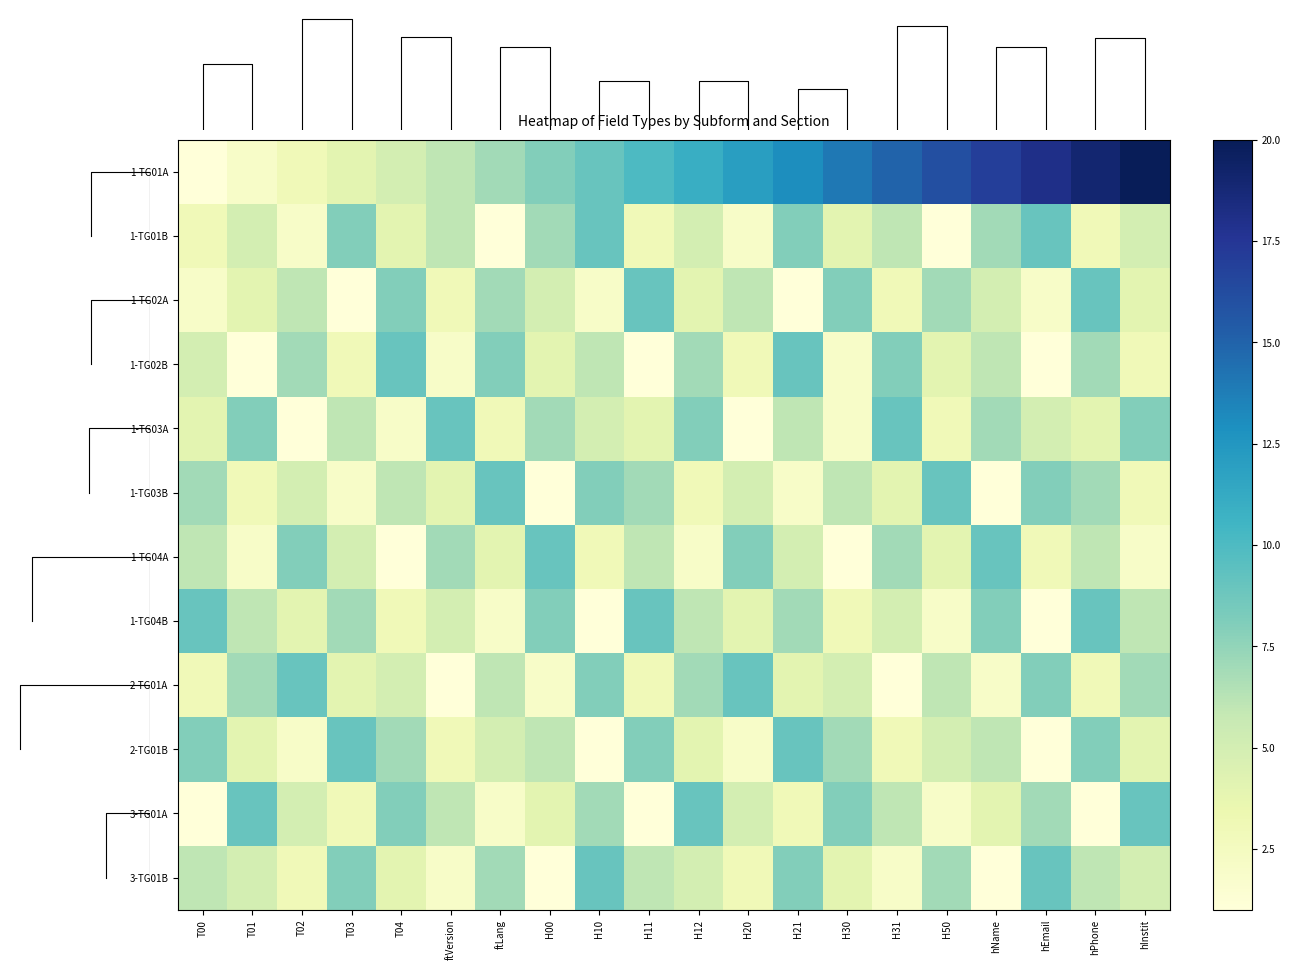

What is the difference between the highest and lowest values at ftVersion?

8